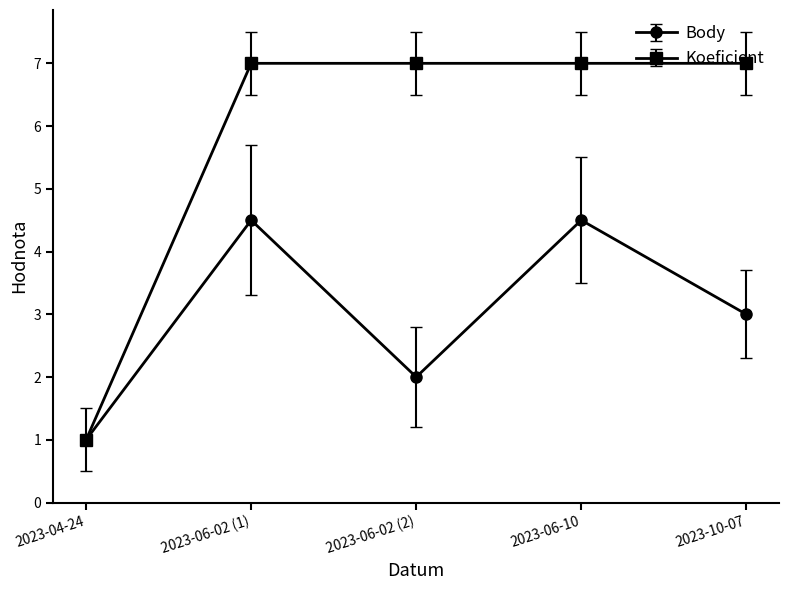

Count the number of data series in this chart.

2